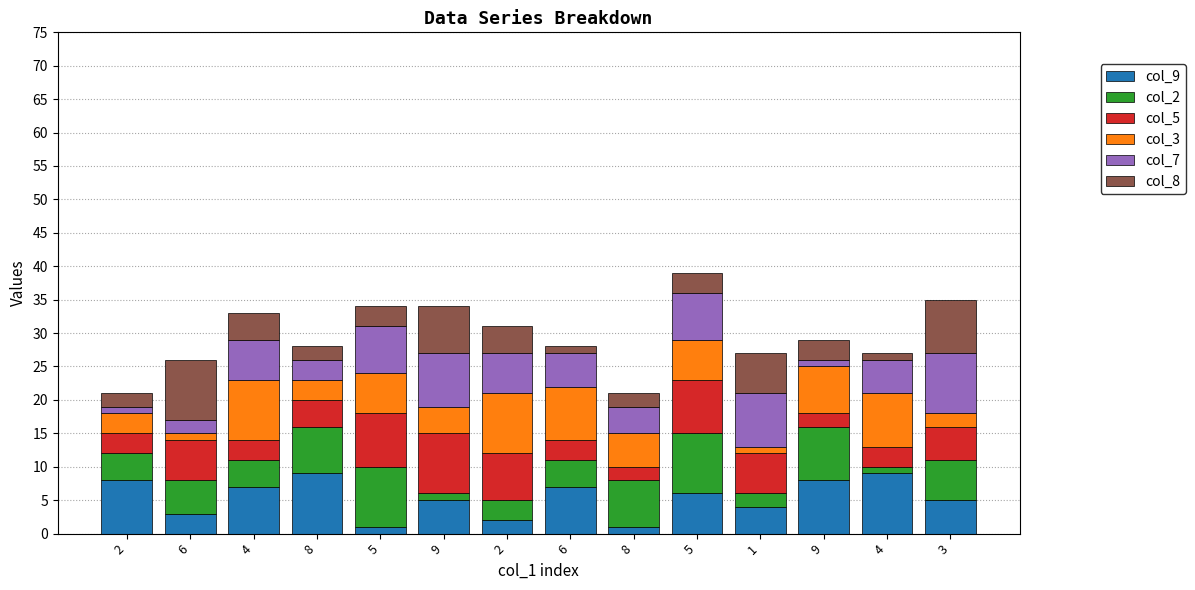

How many distinct data groups are displayed?

6